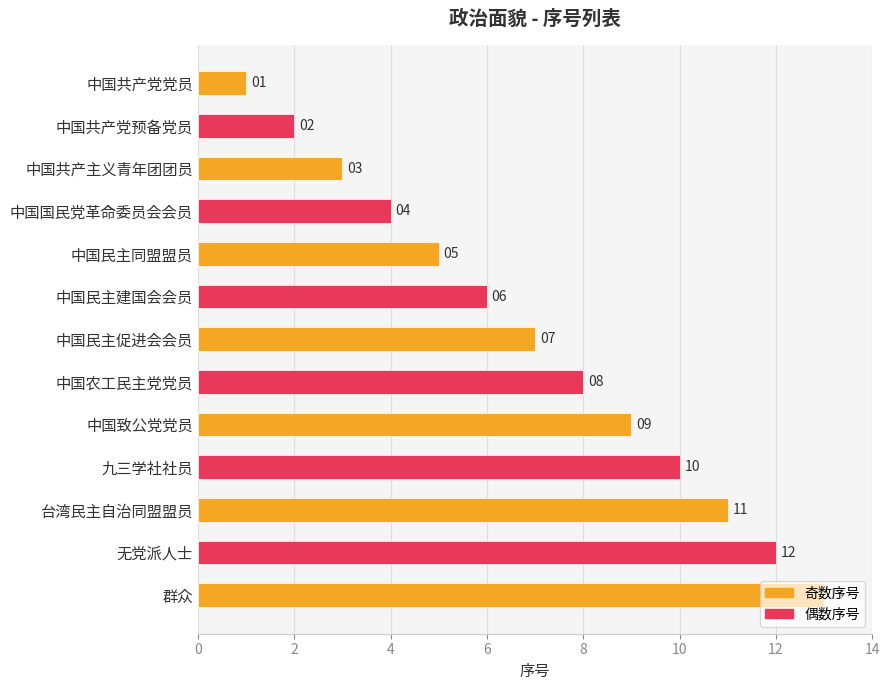

Where is the data nearest to the value 7?

中国民主促进会会员